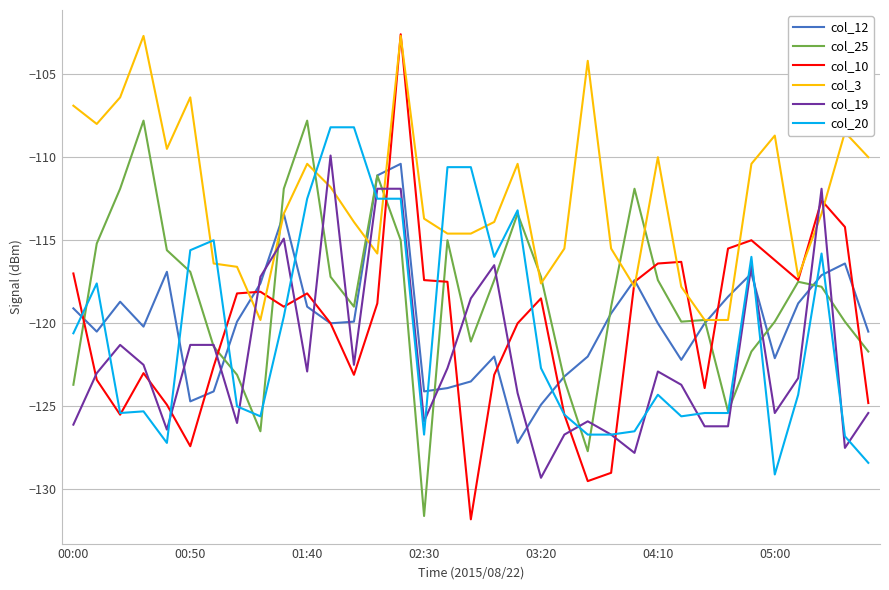

Which series has the widest spread of values?

col_10